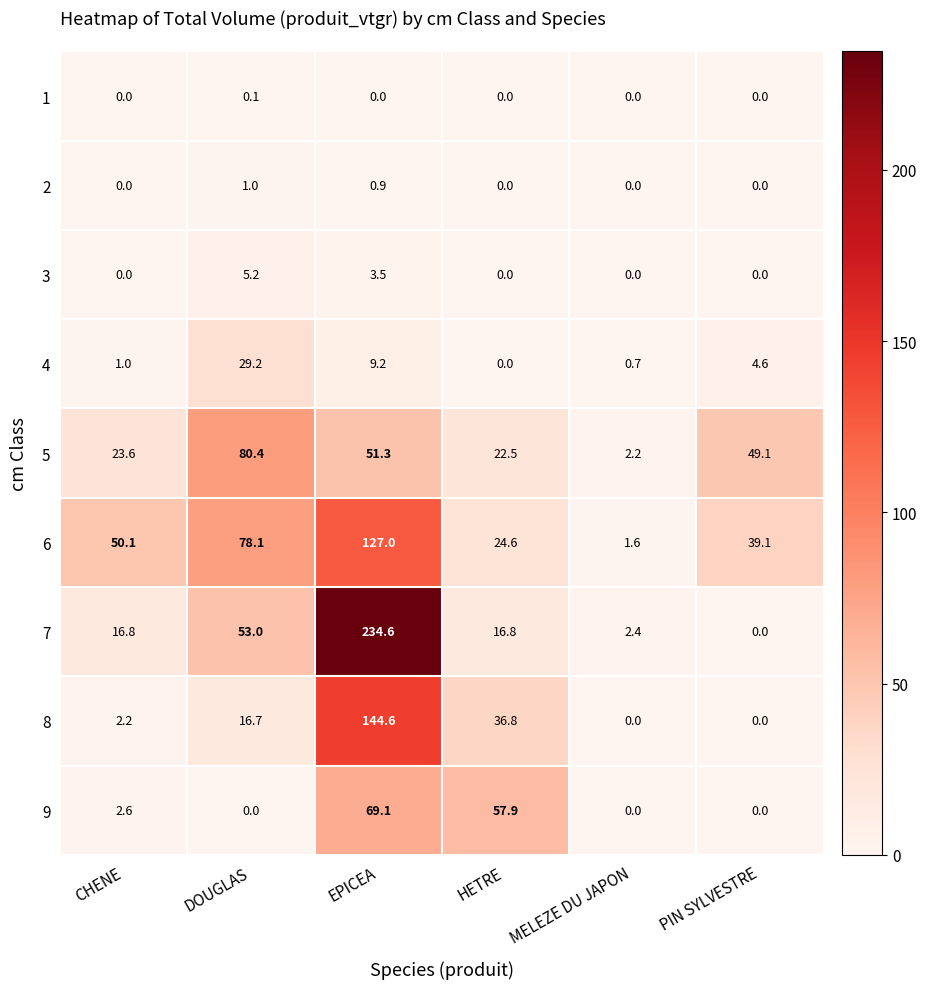

Count the number of categories in the chart.

6